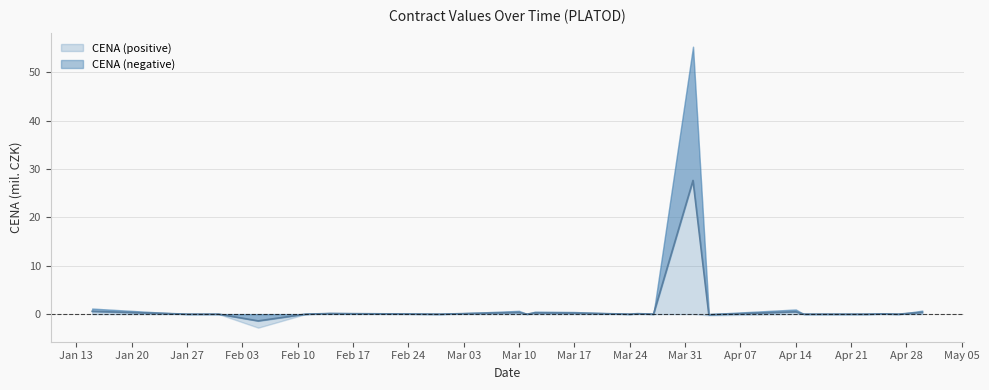

Where is the first local minimum?

2025-02-05